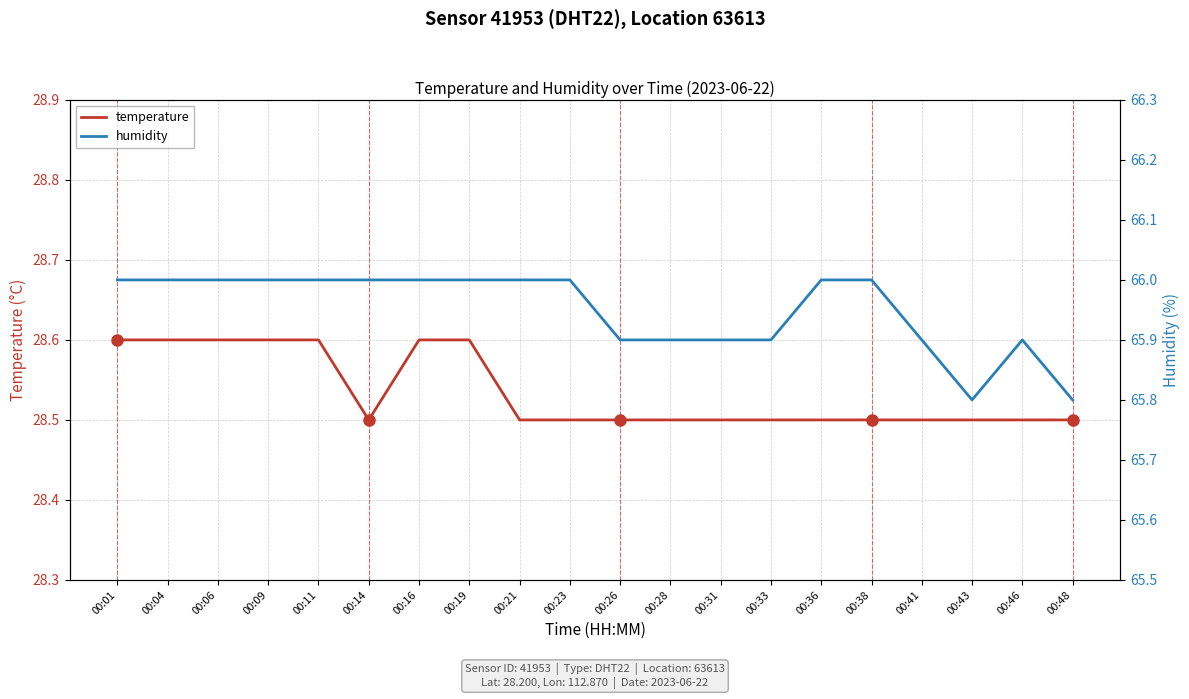

Reading right to left, extract all data points from this chart.

temperature: 28.5	28.5	28.5	28.5	28.5	28.5	28.5	28.5	28.5	28.5	28.5	28.5	28.6	28.6	28.5	28.6	28.6	28.6	28.6	28.6
humidity: 65.8	65.9	65.8	65.9	66.0	66.0	65.9	65.9	65.9	65.9	66.0	66.0	66.0	66.0	66.0	66.0	66.0	66.0	66.0	66.0